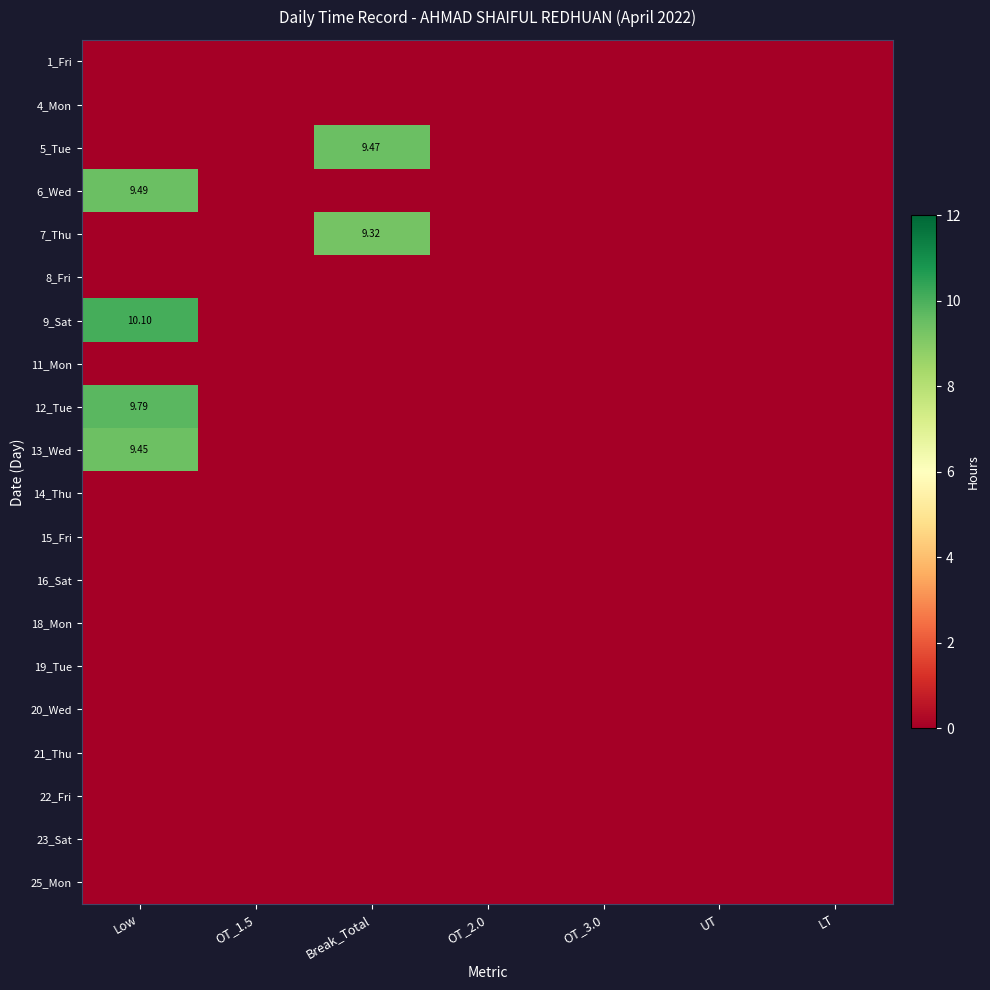

What is the maximum value shown in the chart?

10.1